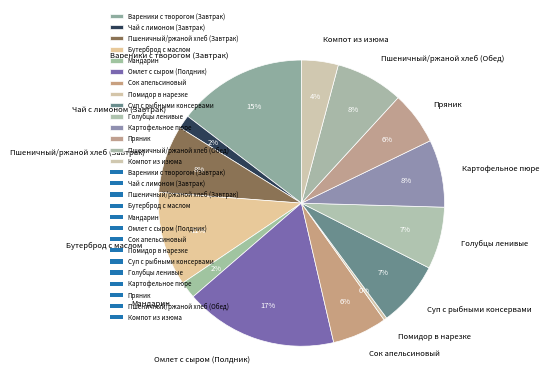

Is the sum of Помидор в нарезке and Вареники с творогом (Завтрак) greater than half?

No